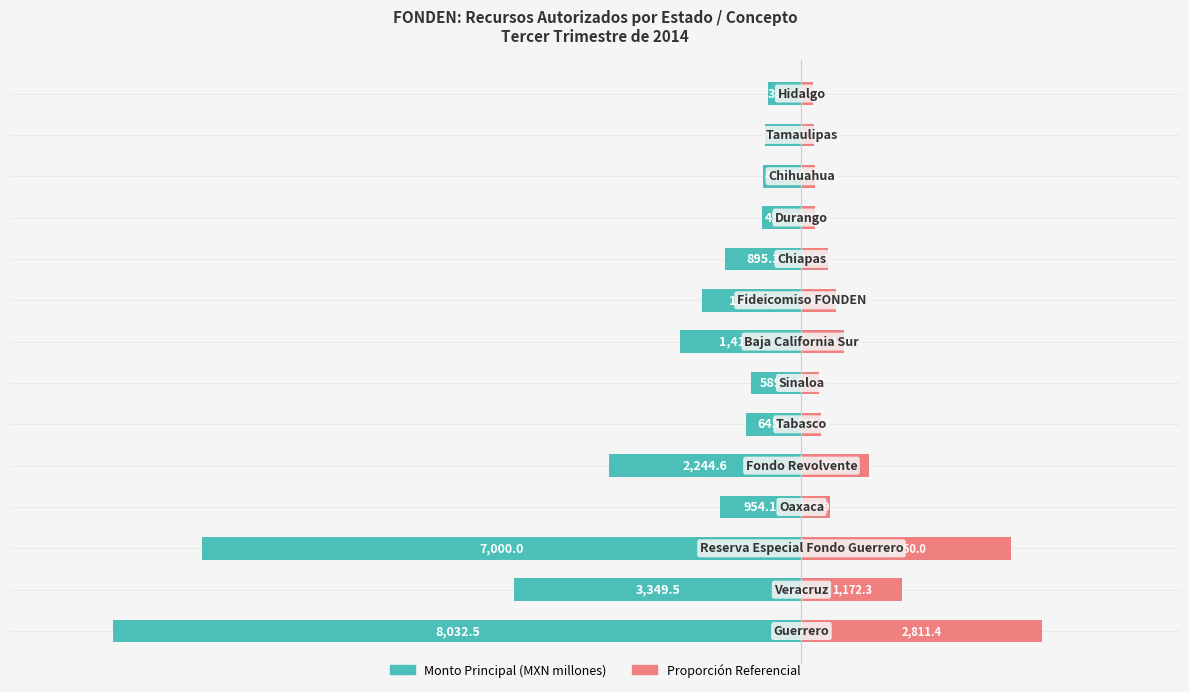

What is the sum of the Monto Principal values at 10 and 7?

-1869.5